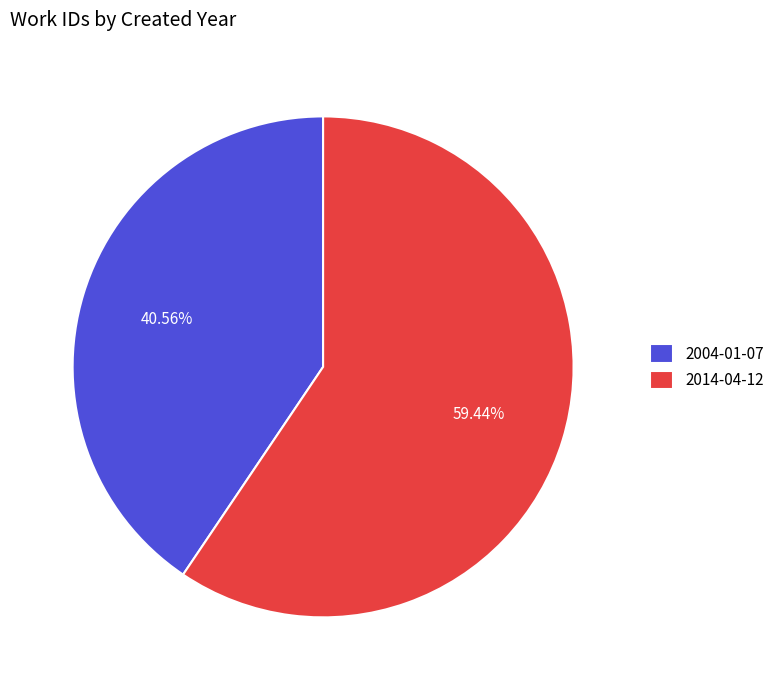

What is the largest slice in the pie chart?

2014-04-12